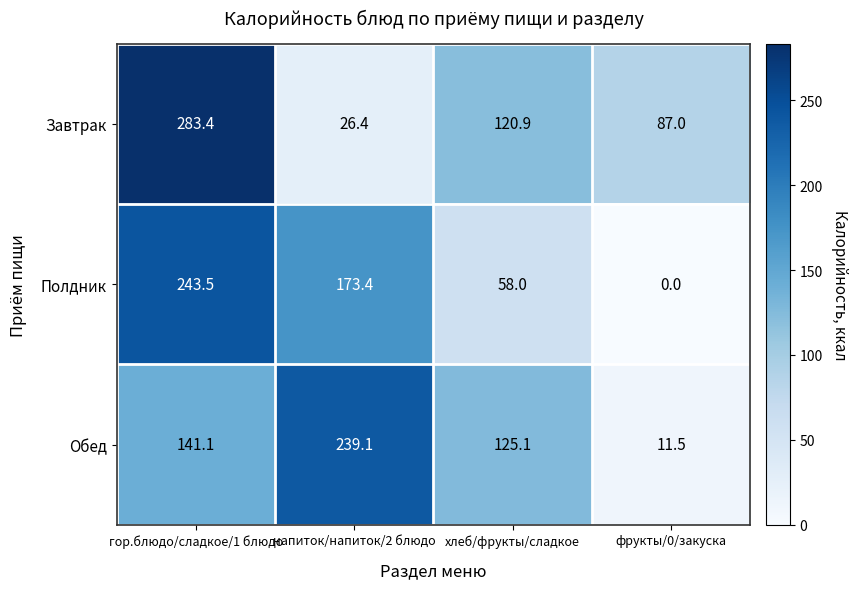

Which series has the largest range (max minus min)?

Завтрак